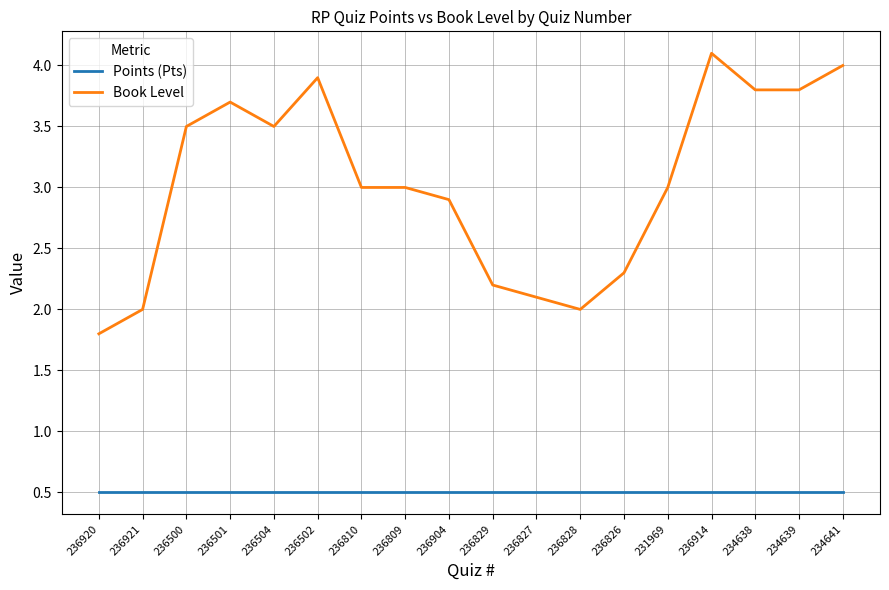

At how many categories does at least one series exceed 1?

18